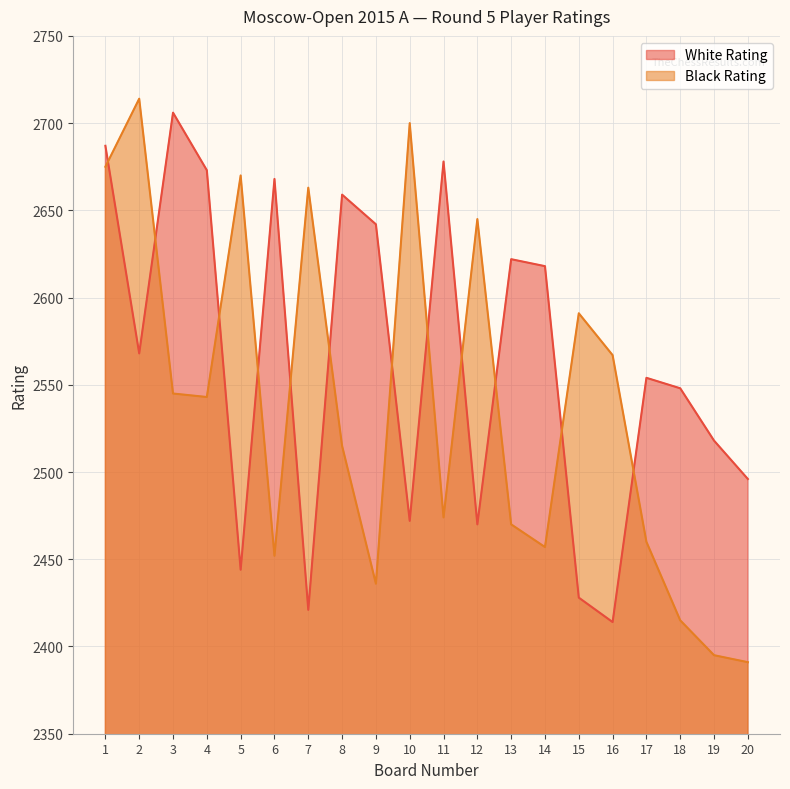

How many lines are shown in the chart?

2